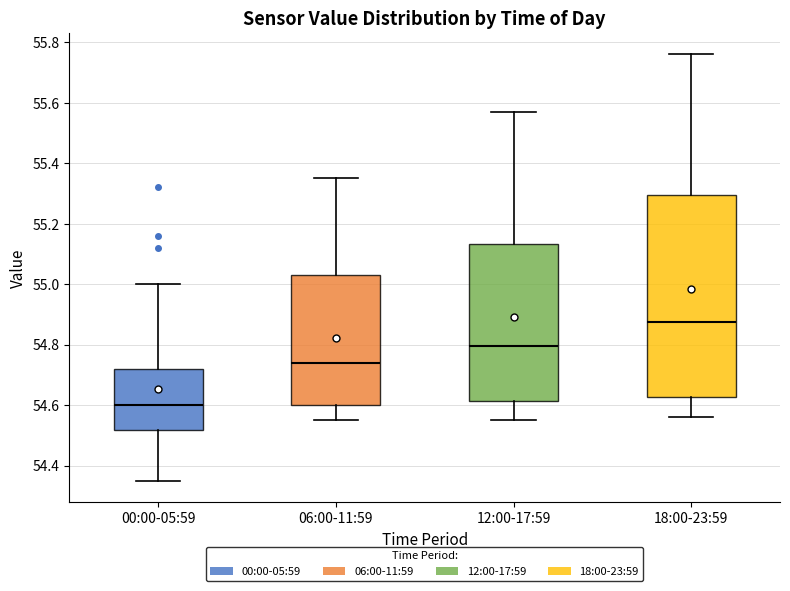

Which box is the tallest, from its lower edge to its upper edge?

18:00-23:59